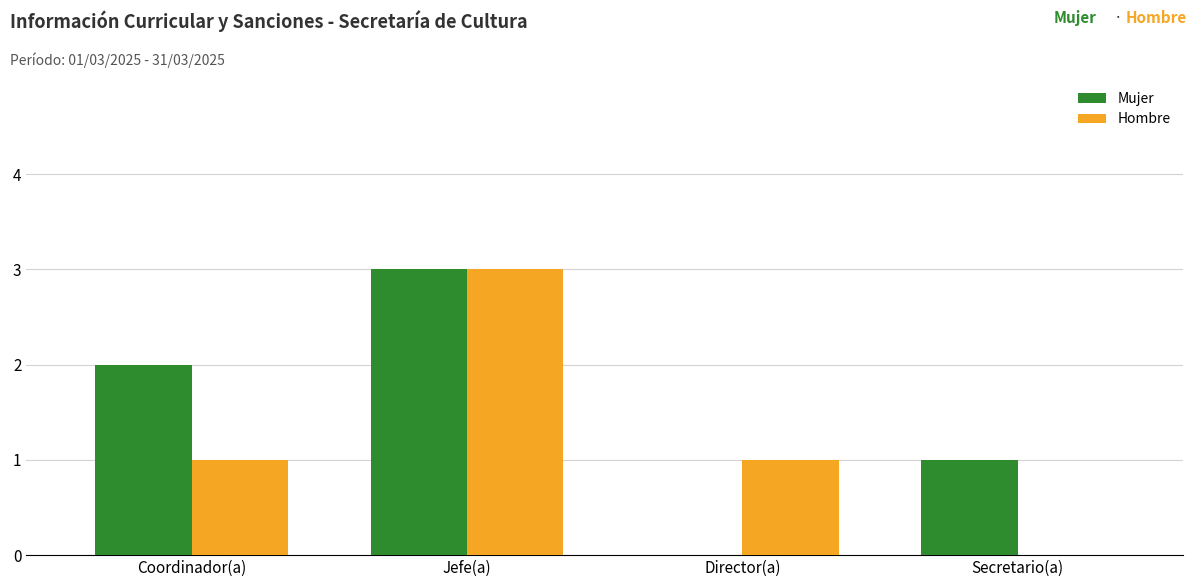

The value of Hombre at Jefe(a) is 2. True or false?

False